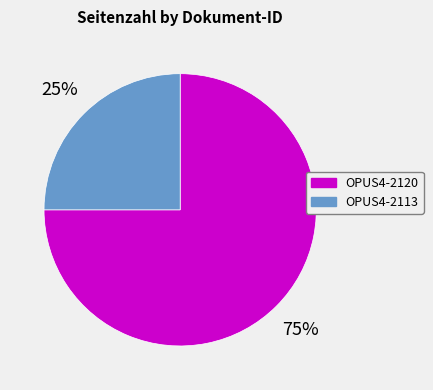

To the nearest percent, what percentage of the pie is OPUS4-2120?

75%